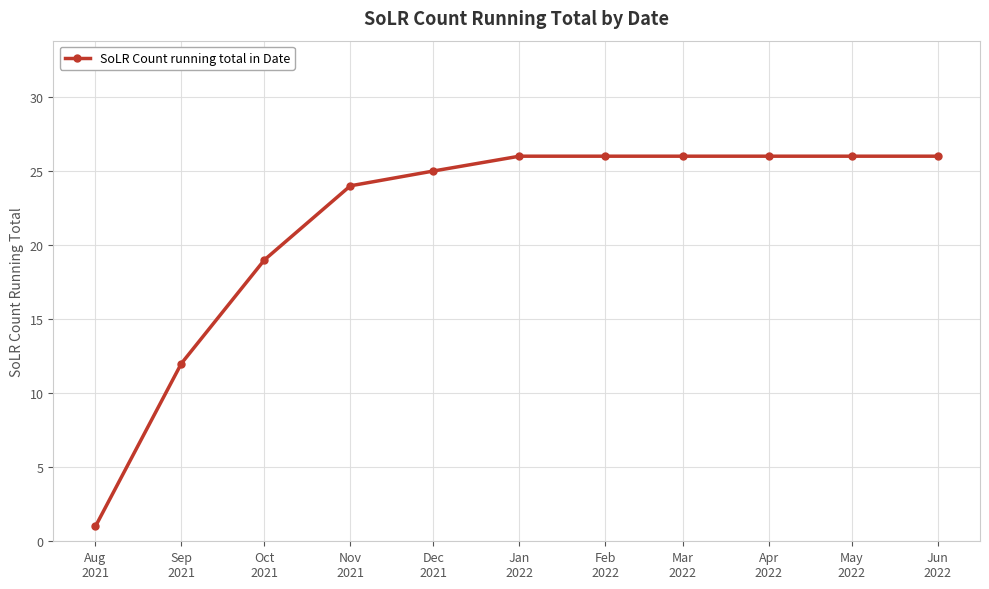

What is the greatest value displayed?

26